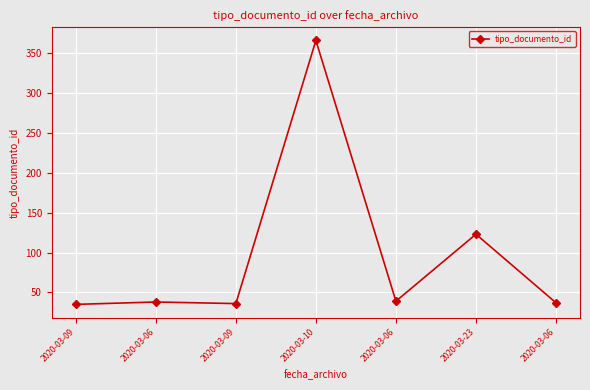

How many lines are shown in the chart?

1